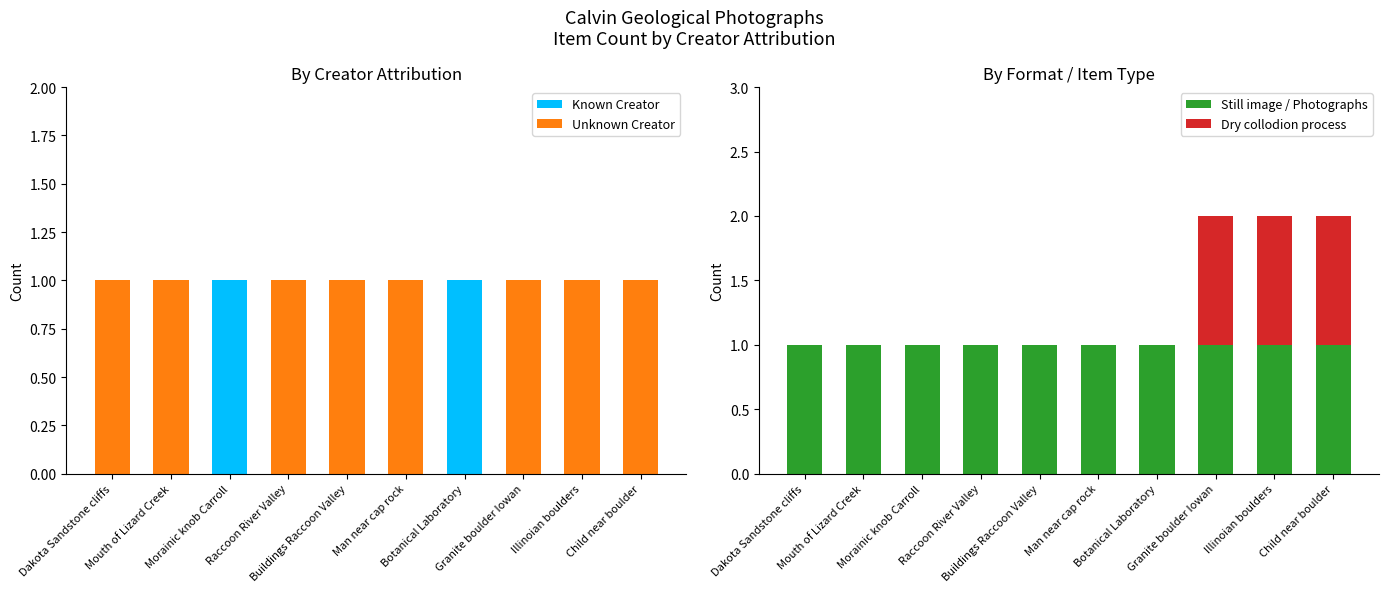

List the labels in order of Dry collodion process value, largest first.

Granite boulder Iowan, Illinoian boulders, Child near boulder, Dakota Sandstone cliffs, Mouth of Lizard Creek, Morainic knob Carroll, Raccoon River Valley, Buildings Raccoon Valley, Man near cap rock, Botanical Laboratory